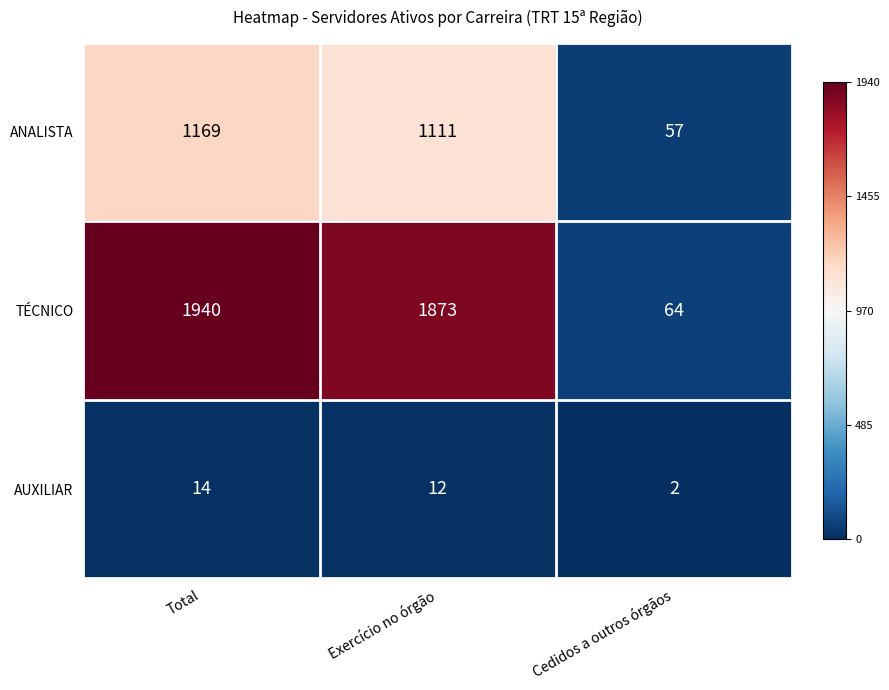

List the labels in order of ANALISTA value, smallest first.

Cedidos a outros órgãos, Exercício no órgão, Total